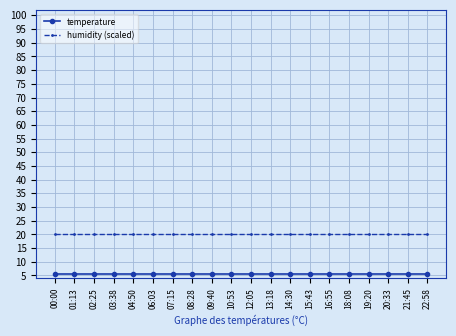

Reading left to right, extract all data points from this chart.

temperature: 5.5	5.5	5.5	5.5	5.5	5.5	5.5	5.5	5.5	5.5	5.5	5.5	5.5	5.5	5.5	5.5	5.5	5.5	5.5	5.5
humidity (scaled): 20.0	20.0	20.0	20.0	20.0	20.0	20.0	20.0	20.0	20.0	20.0	20.0	20.0	20.0	20.0	20.0	20.0	20.0	20.0	20.0